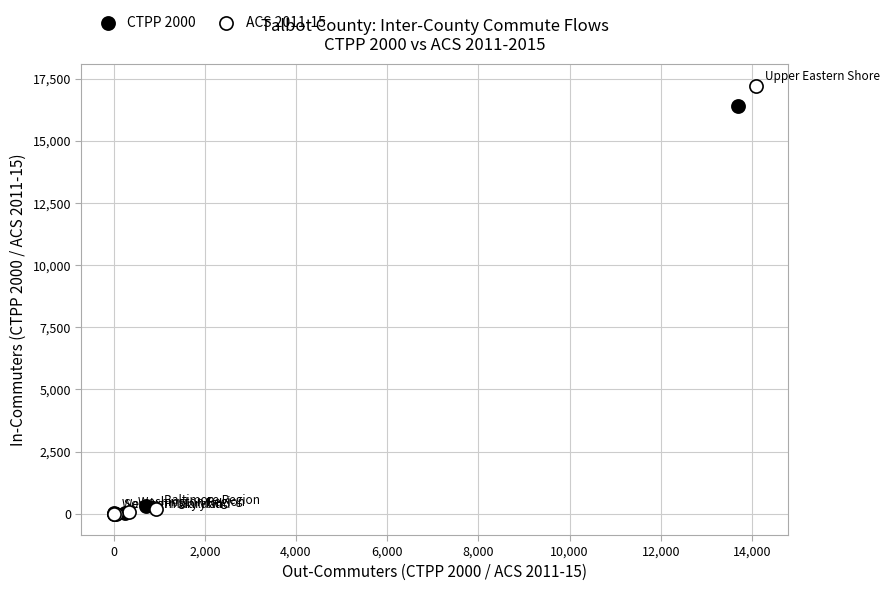

Which series has the widest spread of Y values?

ACS 2011-15